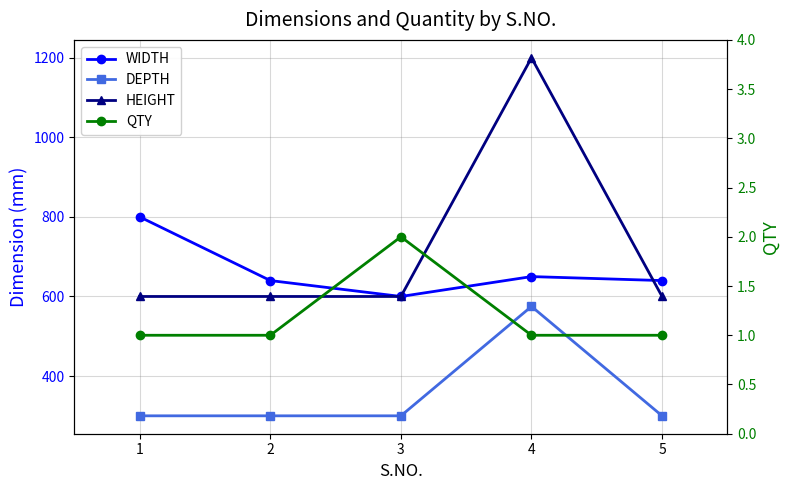

Reading left to right, extract all data points from this chart.

WIDTH: 1=800	2=640	3=600	4=650	5=640
DEPTH: 1=300	2=300	3=300	4=575	5=300
HEIGHT: 1=600	2=600	3=600	4=1200	5=600
QTY: 1=1	2=1	3=2	4=1	5=1